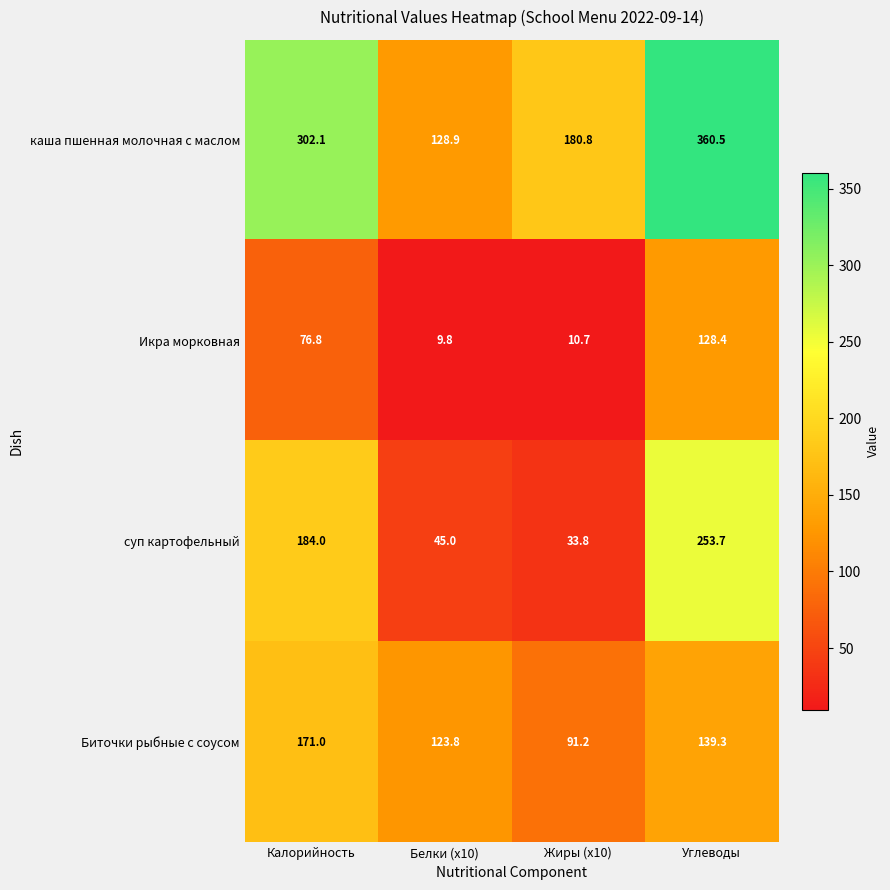

How many series are shown in this chart?

4